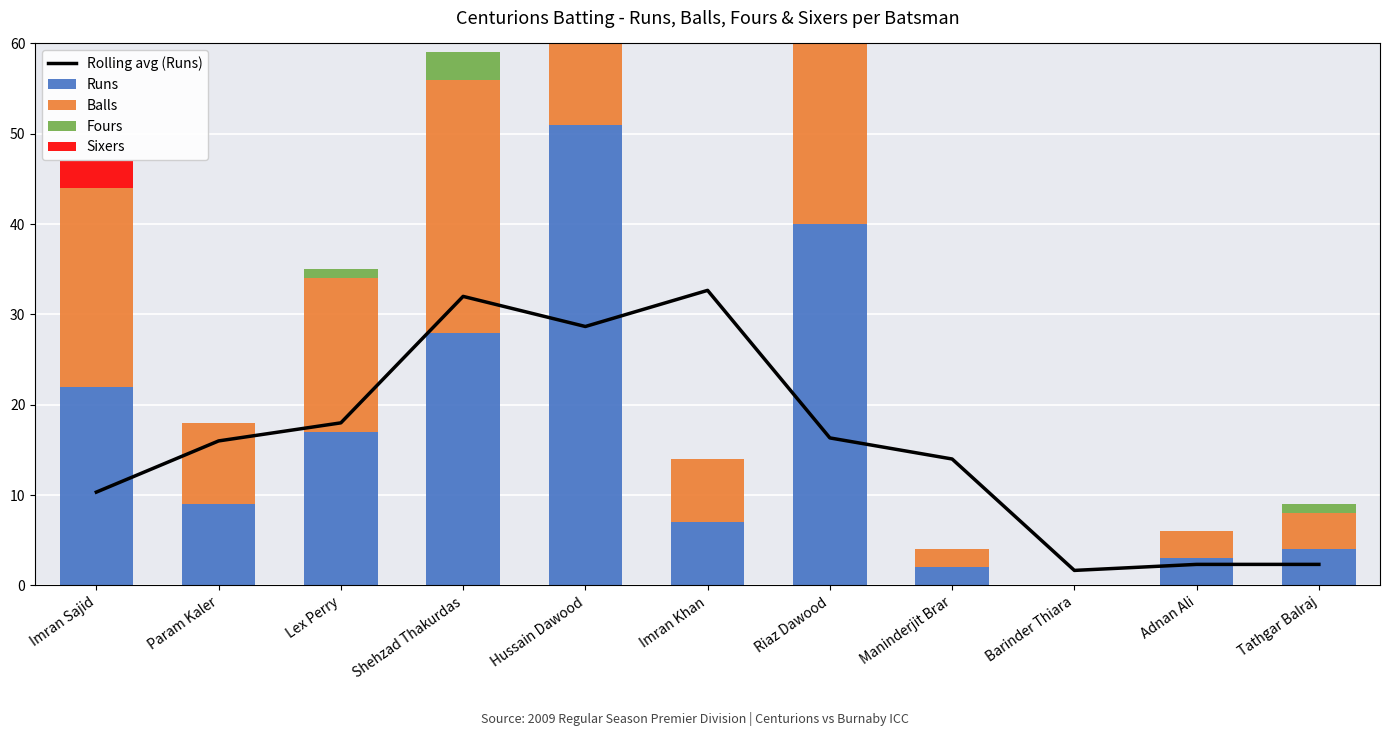

Which category has the highest value in the Sixers series?

Imran Sajid